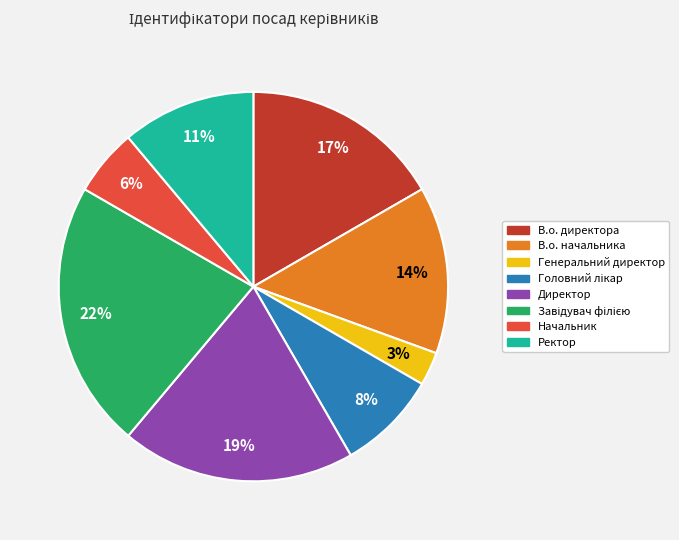

Is Генеральний директор the majority of the pie?

No